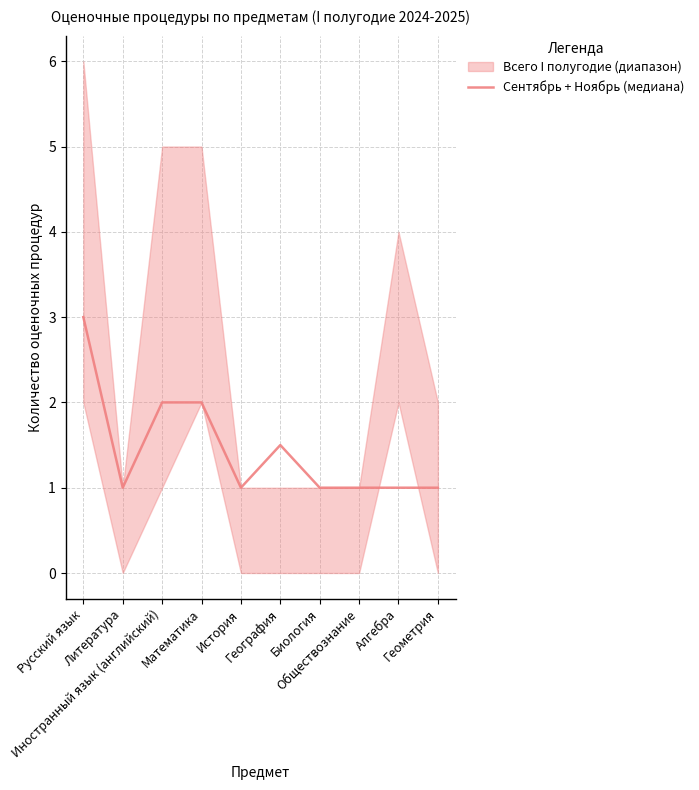

How many values are between 1 and 2?

9